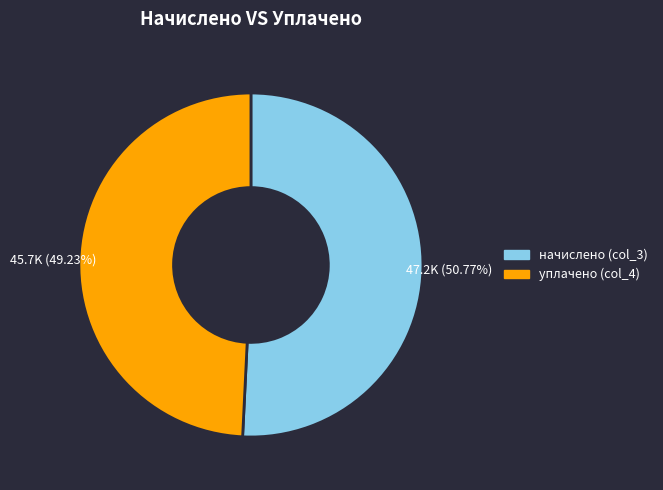

What is the smallest slice in the pie chart?

уплачено (col_4)